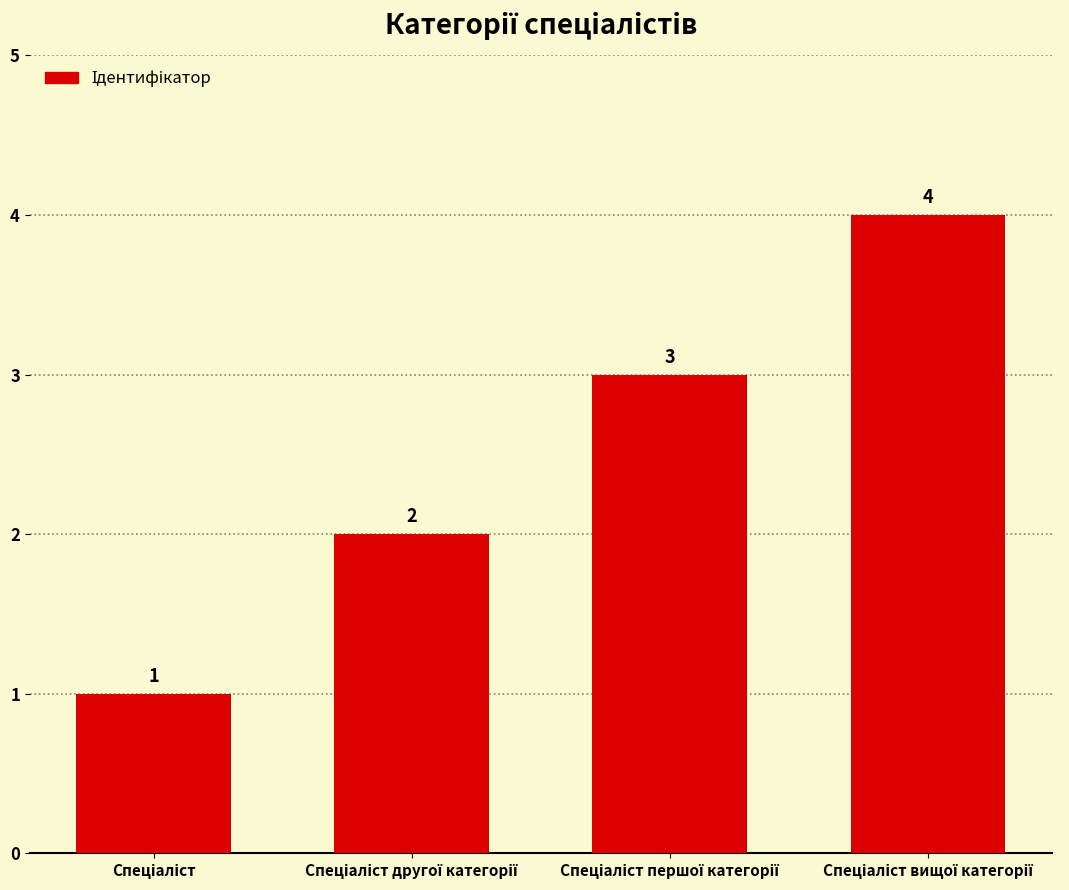

What is the value of the 3rd bar from the left?

3